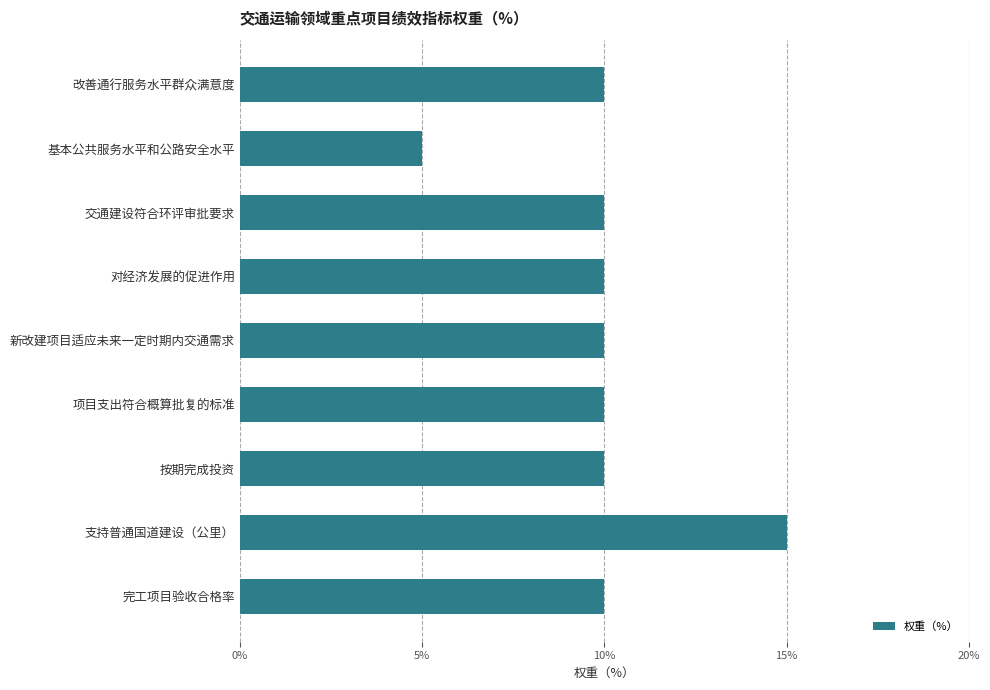

True or false: the data shows 3 at 对经济发展的促进作用.

False